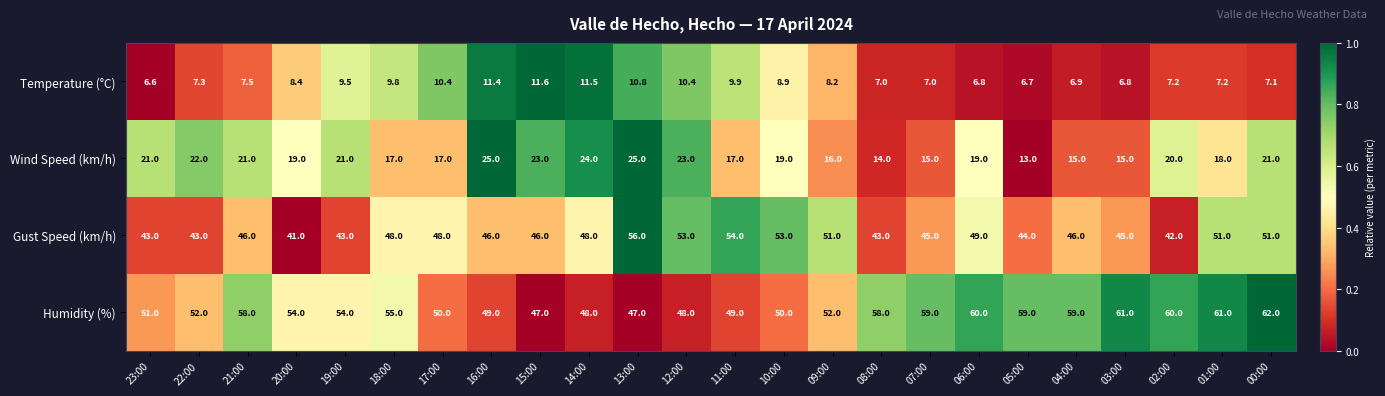

Which label corresponds to the largest value in the chart?

00:00